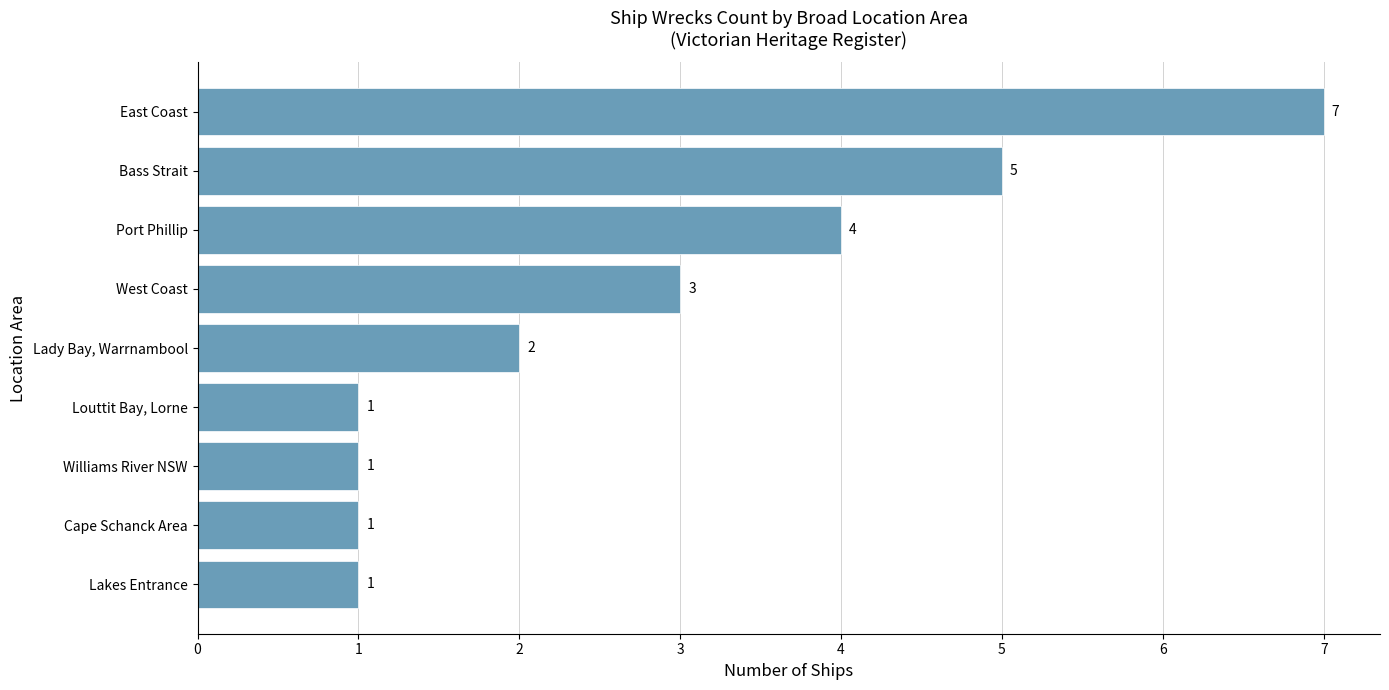

What is the greatest value displayed?

7